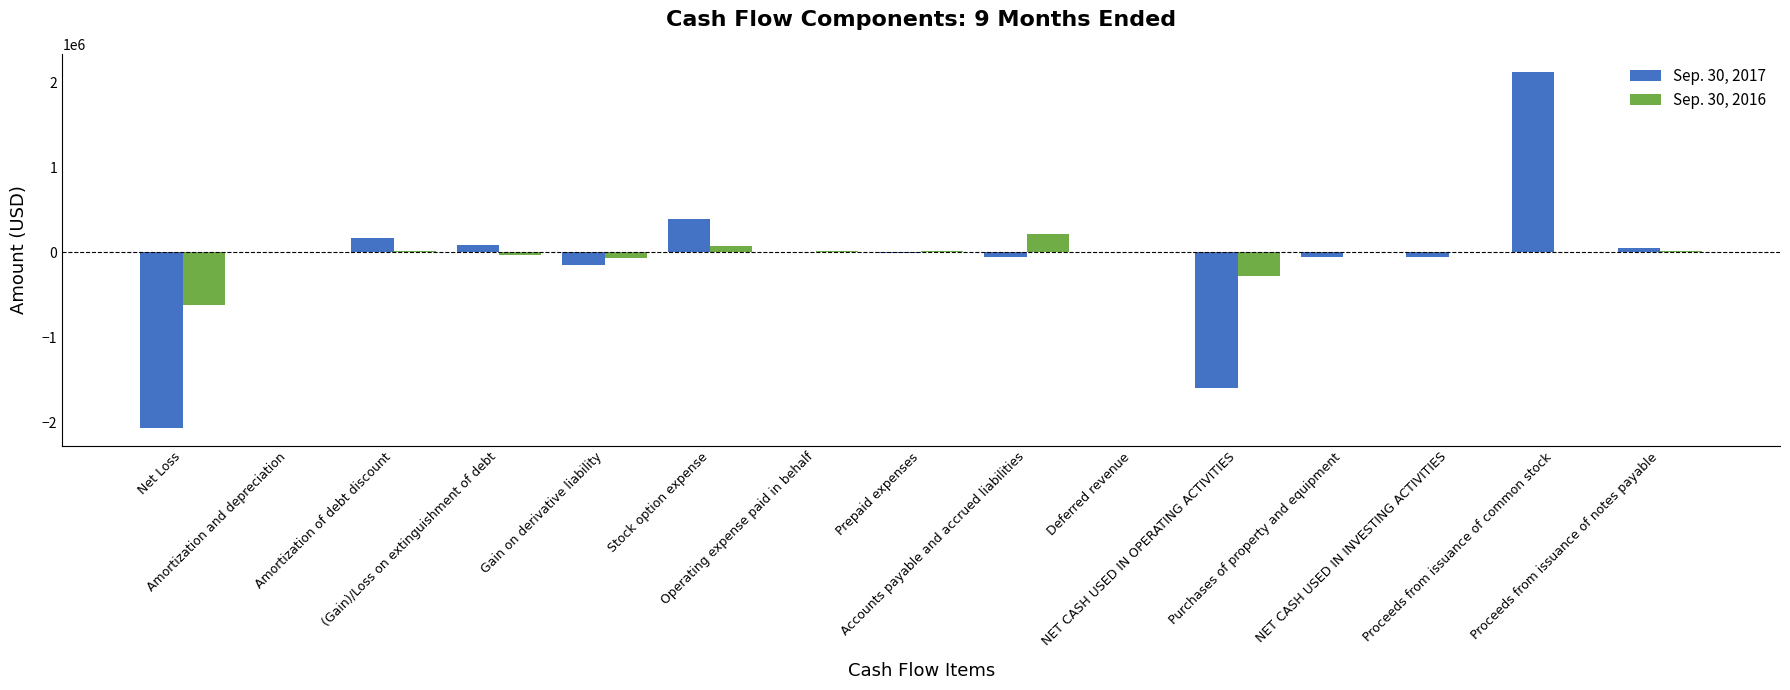

What are all the series names shown in the legend?

Sep. 30, 2017, Sep. 30, 2016